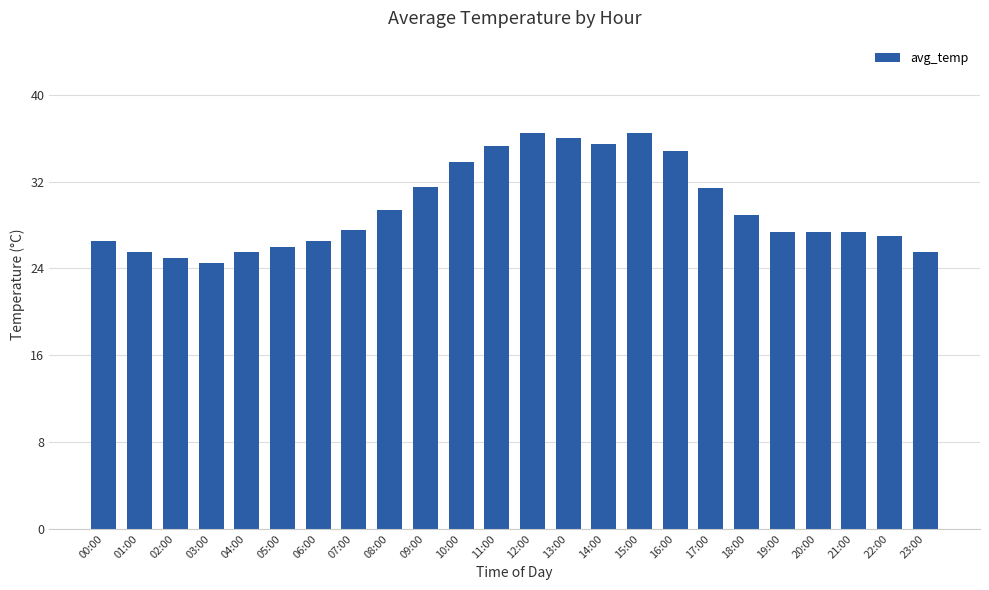

Which has a higher value, 05:00 or 08:00?

08:00